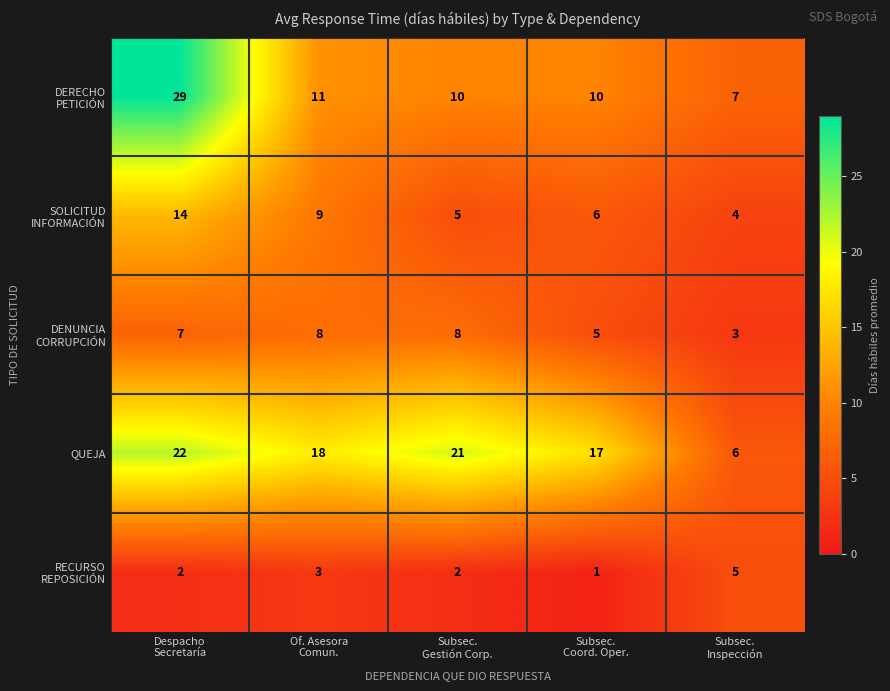

How many data points does each series have?

5